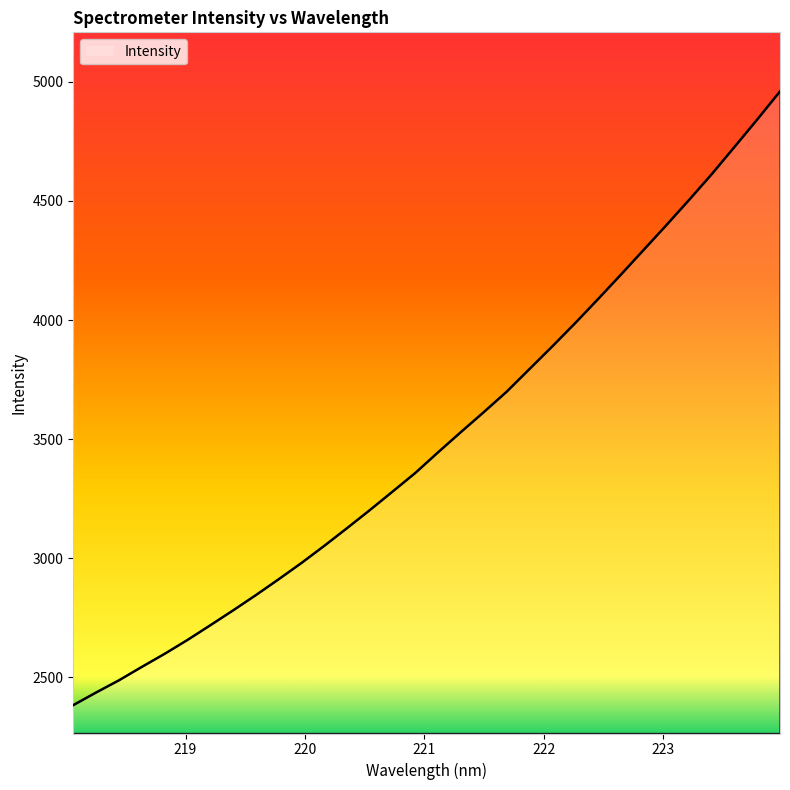

Rank the categories by value from highest to lowest.

223.9802, 223.7895, 223.5987, 223.408, 223.2172, 223.0264, 222.8355, 222.6447, 222.4538, 222.263, 222.0721, 221.8812, 221.6902, 221.4993, 221.3083, 221.1174, 220.9264, 220.7354, 220.5444, 220.3533, 220.1623, 219.9712, 219.7801, 219.589, 219.3979, 219.2067, 219.0156, 218.8244, 218.6332, 218.442, 218.2508, 218.0596